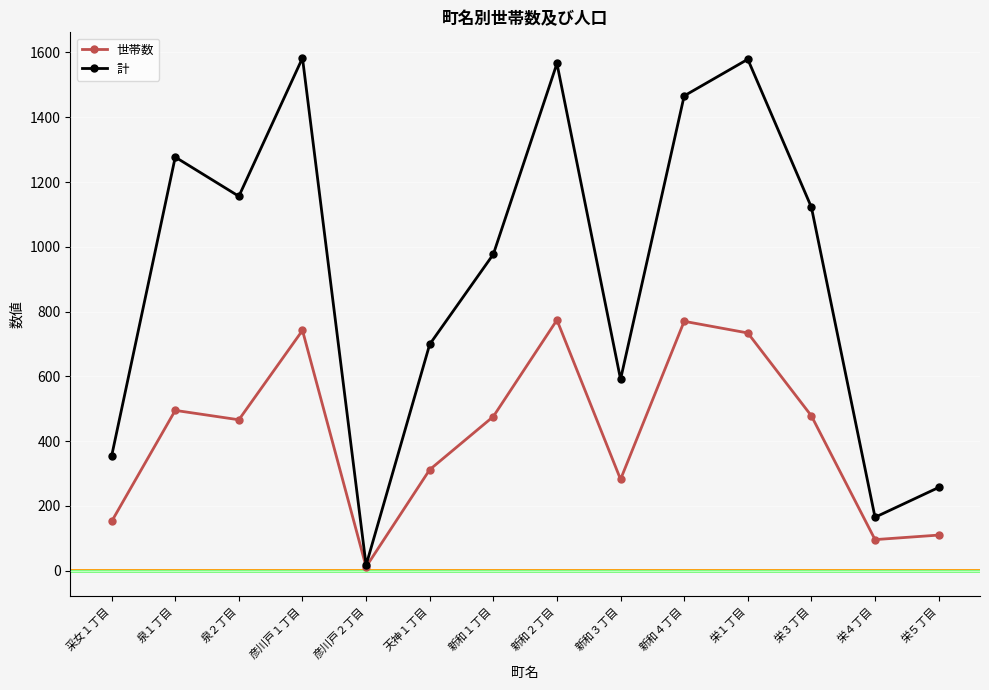

Which series has the widest spread of values?

計